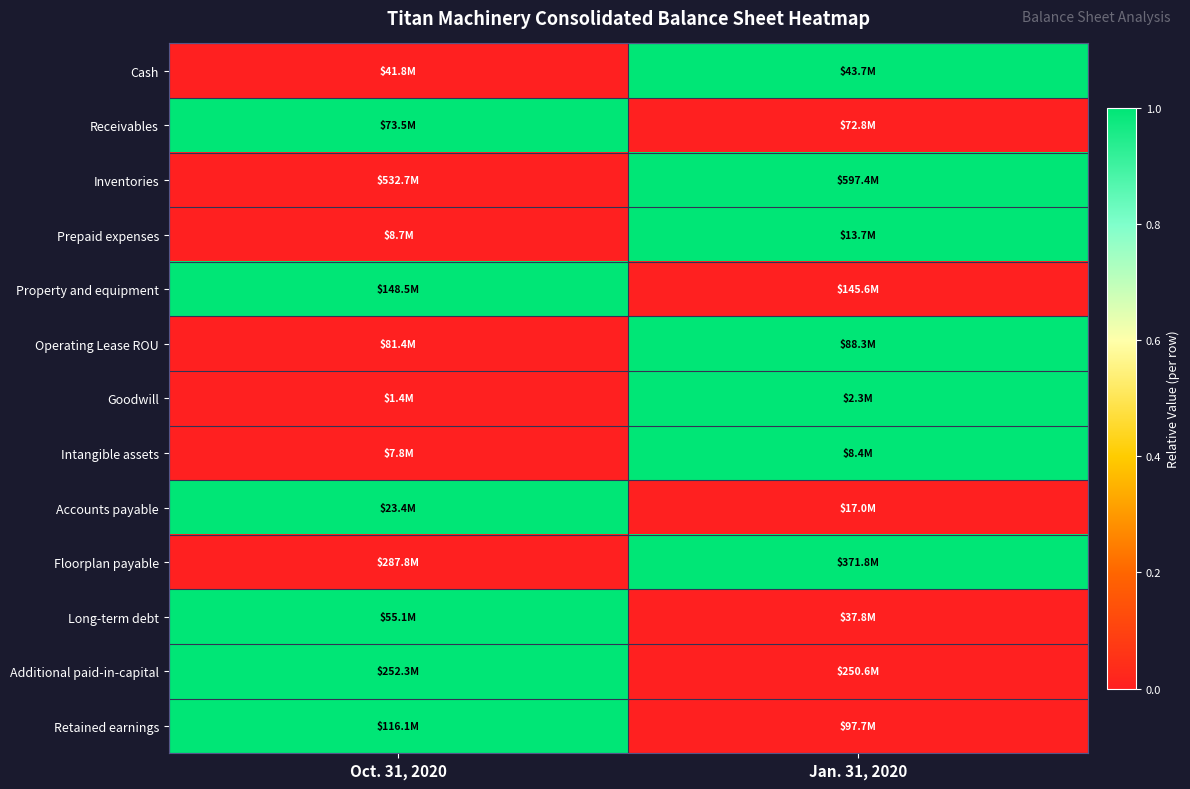

Count the number of categories in the chart.

2